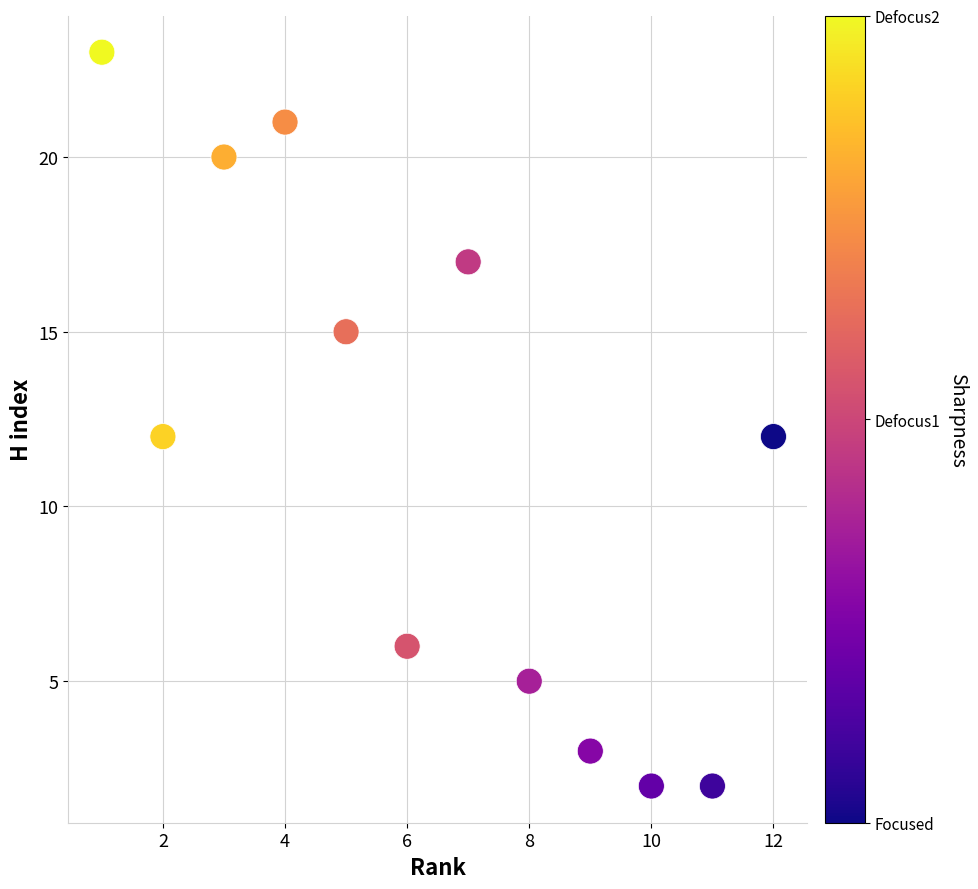

What is the average Y value?

12